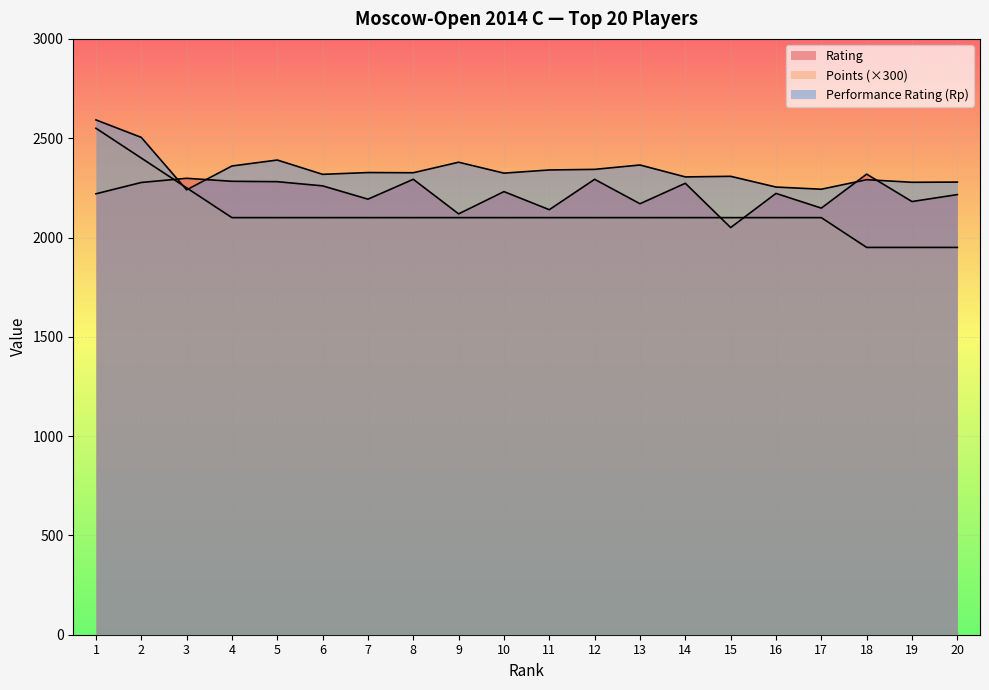

Does the chart display data point markers on the line(s)?

No